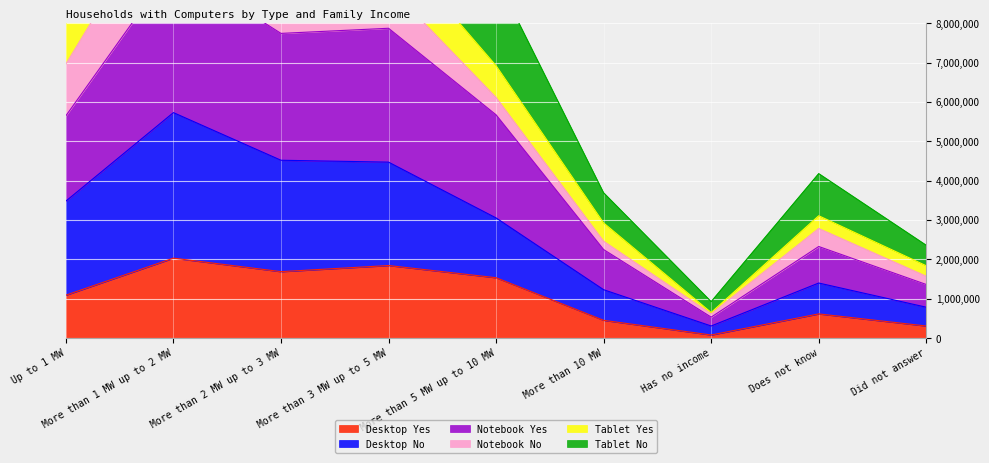

What is the total value across all series at More than 5 MW up to 10 MW?

16372039